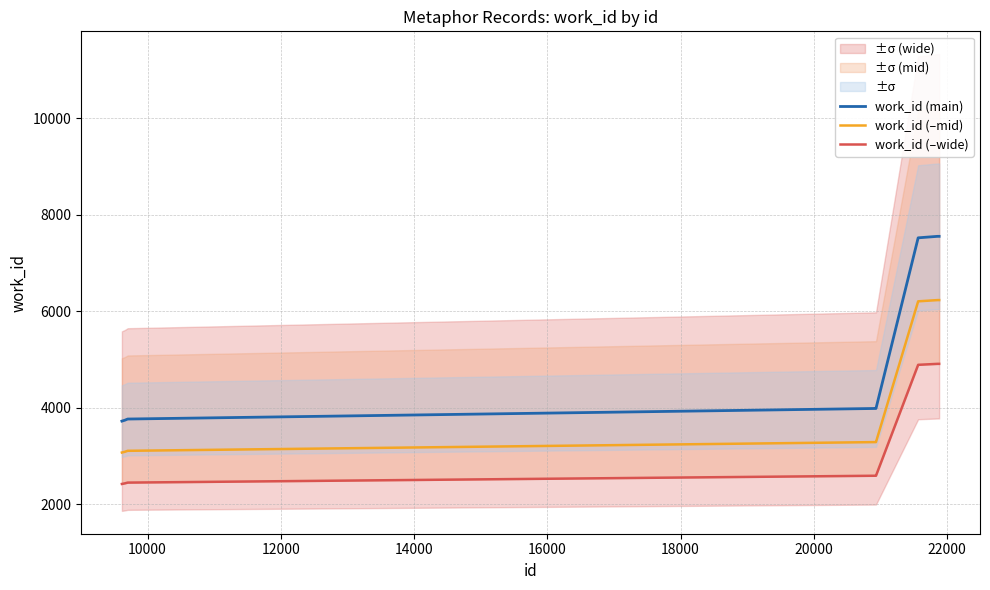

True or false: work_id (–mid) and work_id (main) cross at least once.

False